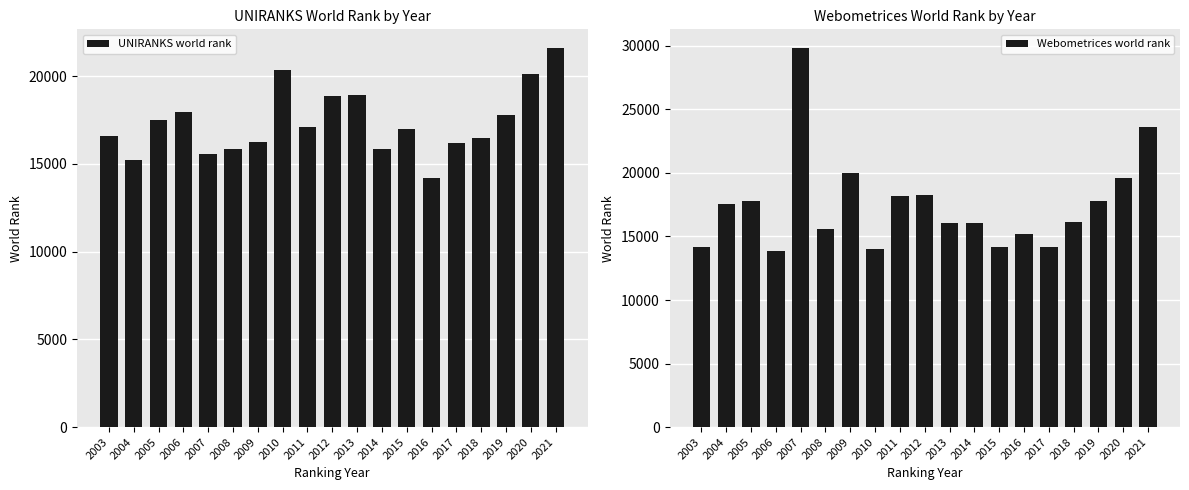

Rank the categories by Webometrices world rank value from lowest to highest.

2006, 2010, 2003, 2015, 2017, 2016, 2008, 2014, 2013, 2018, 2004, 2005, 2019, 2011, 2012, 2020, 2009, 2021, 2007